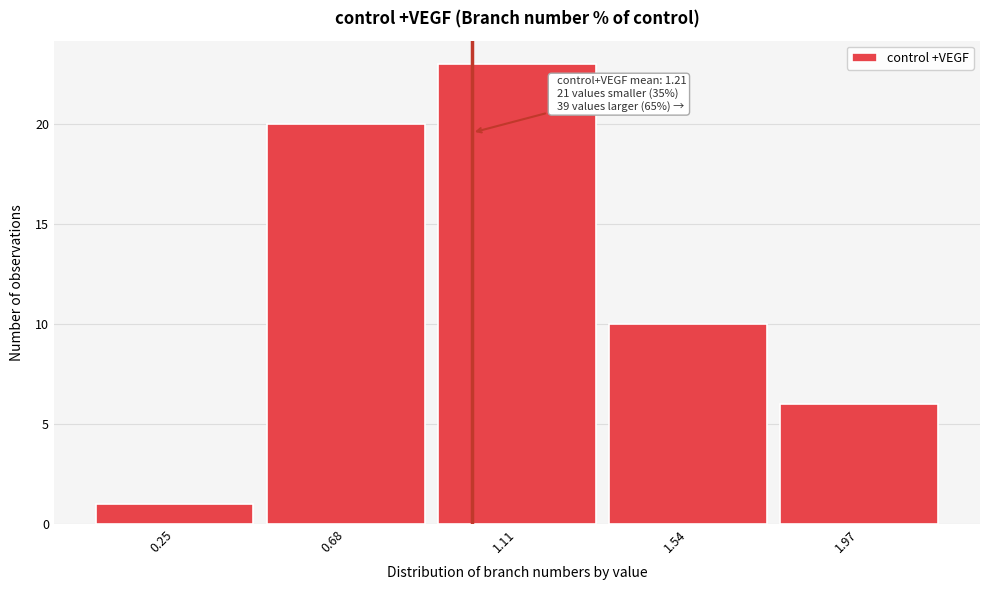

Reading right to left, list all the values displayed in this chart.

6	10	23	20	1